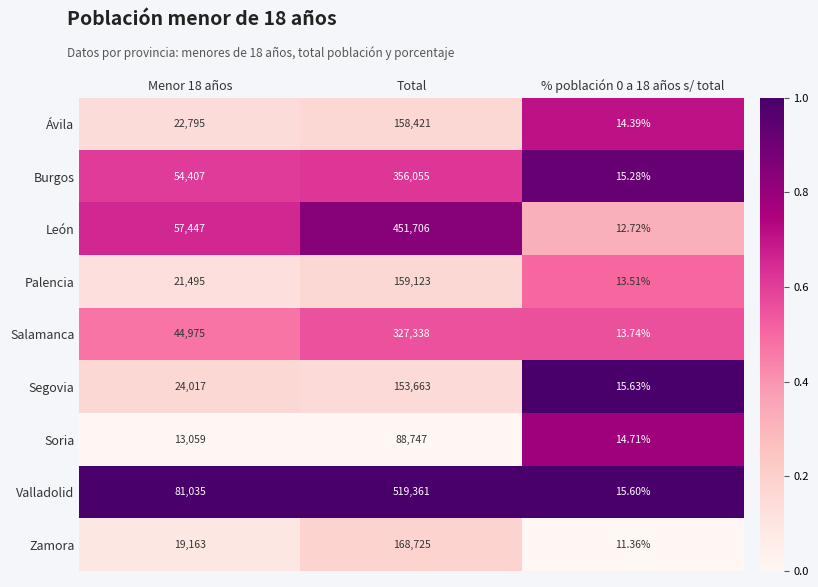

Is the value of Segovia at % población 0 a 18 años s/ total greater than the value of Burgos at % población 0 a 18 años s/ total?

Yes